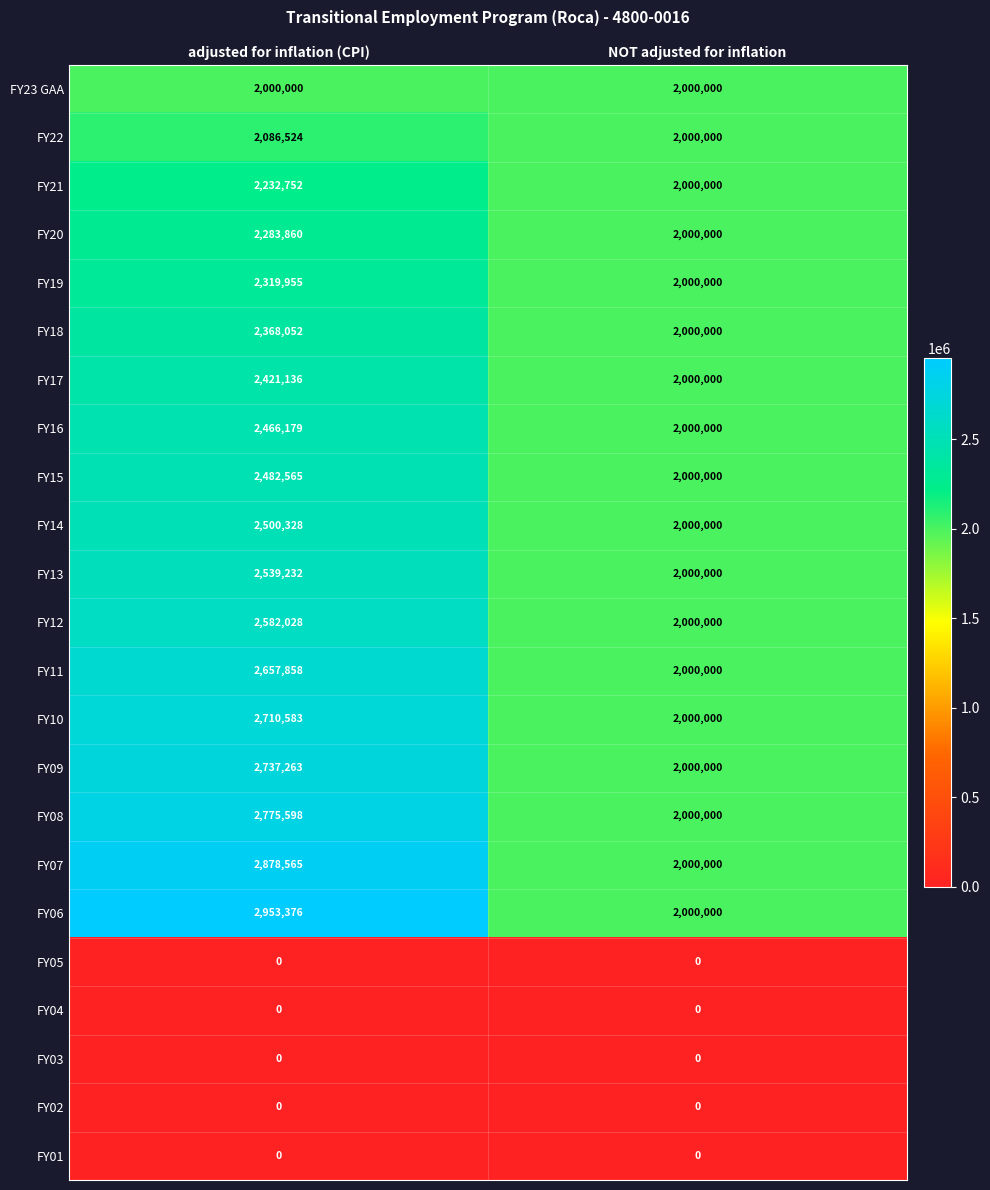

What is the difference between the highest and lowest values at adjusted for inflation (CPI)?

2953376